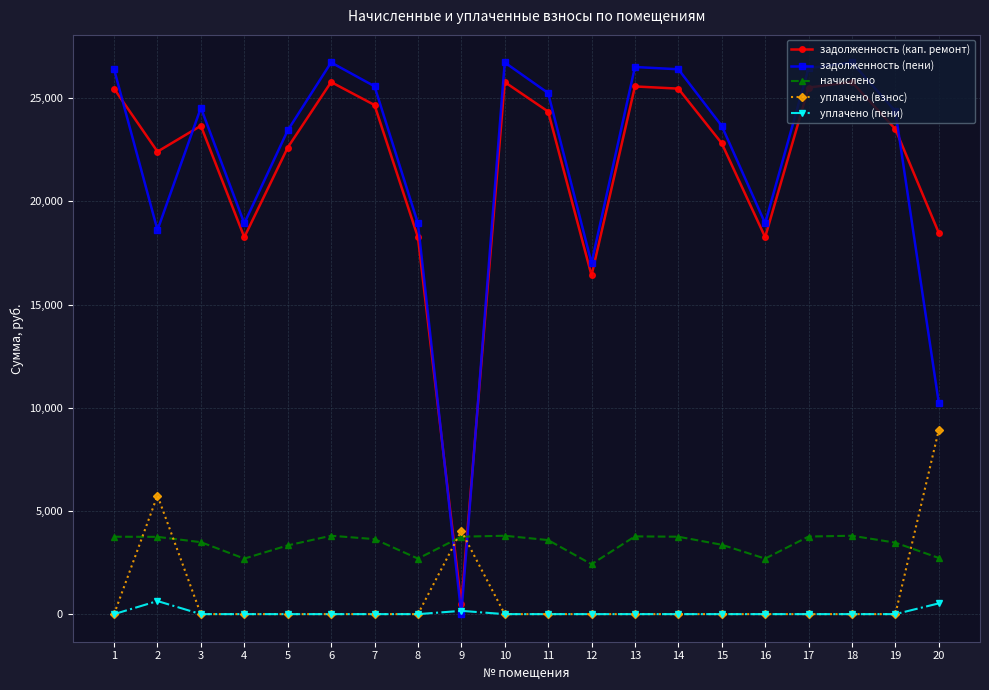

Where does the начислено series first go above 3634?

1